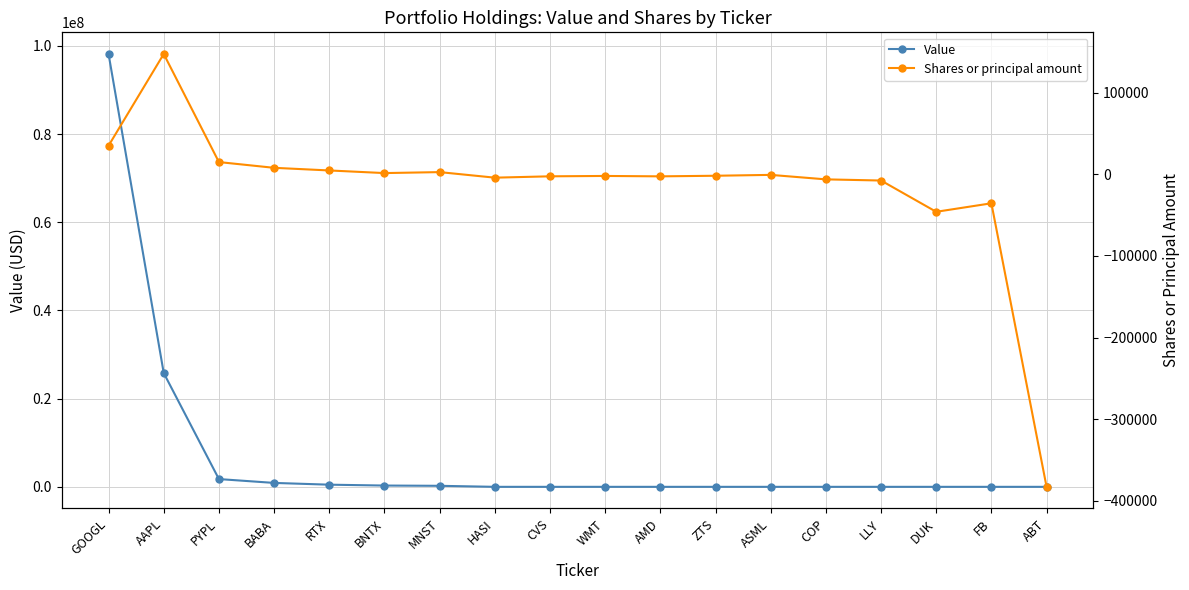

Which category has the highest value across all series?

GOOGL